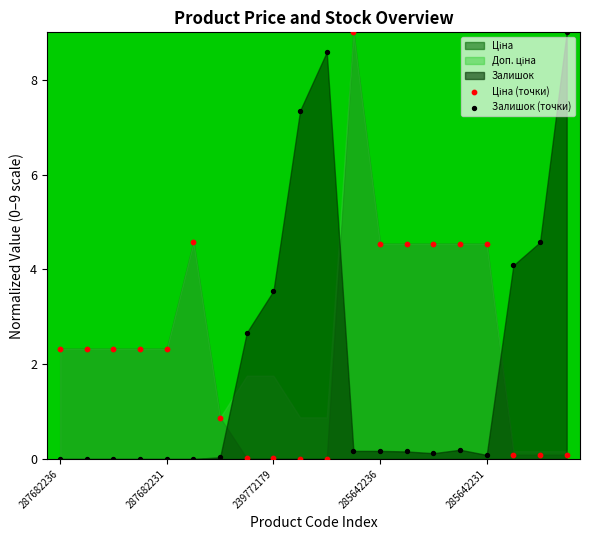

Across all data points, what is the range of Y values (max minus min)?

9.0